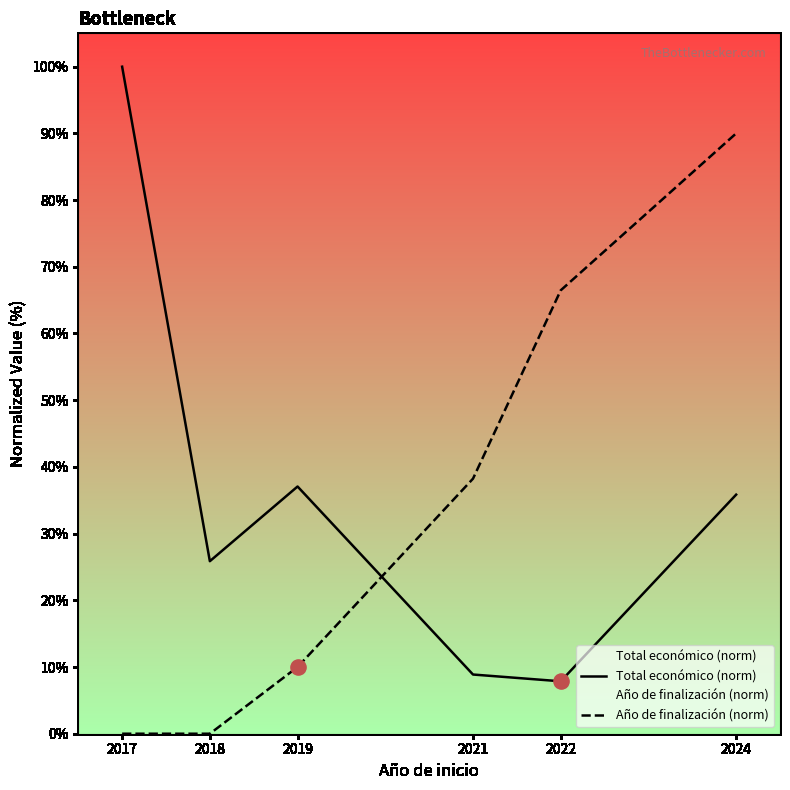

At which category is the sum across all series the highest?

2024